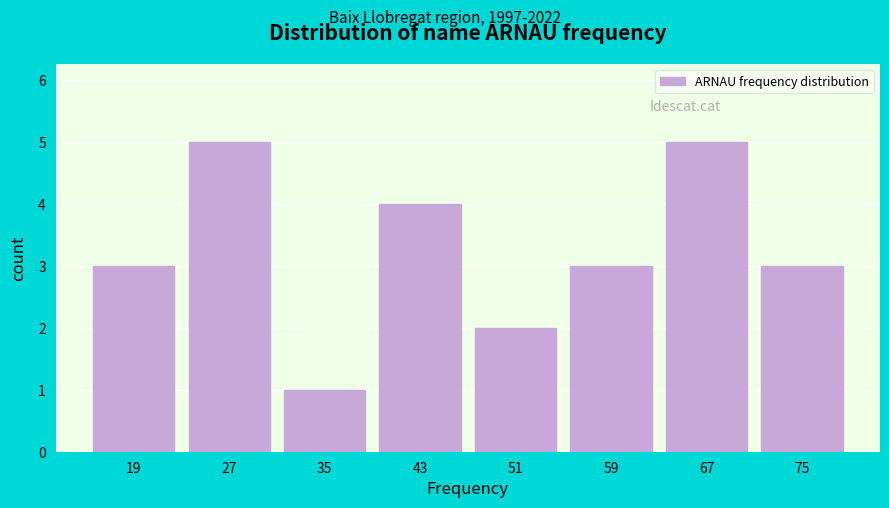

Reading right to left, list all the values displayed in this chart.

75=3	67=5	59=3	51=2	43=4	35=1	27=5	19=3